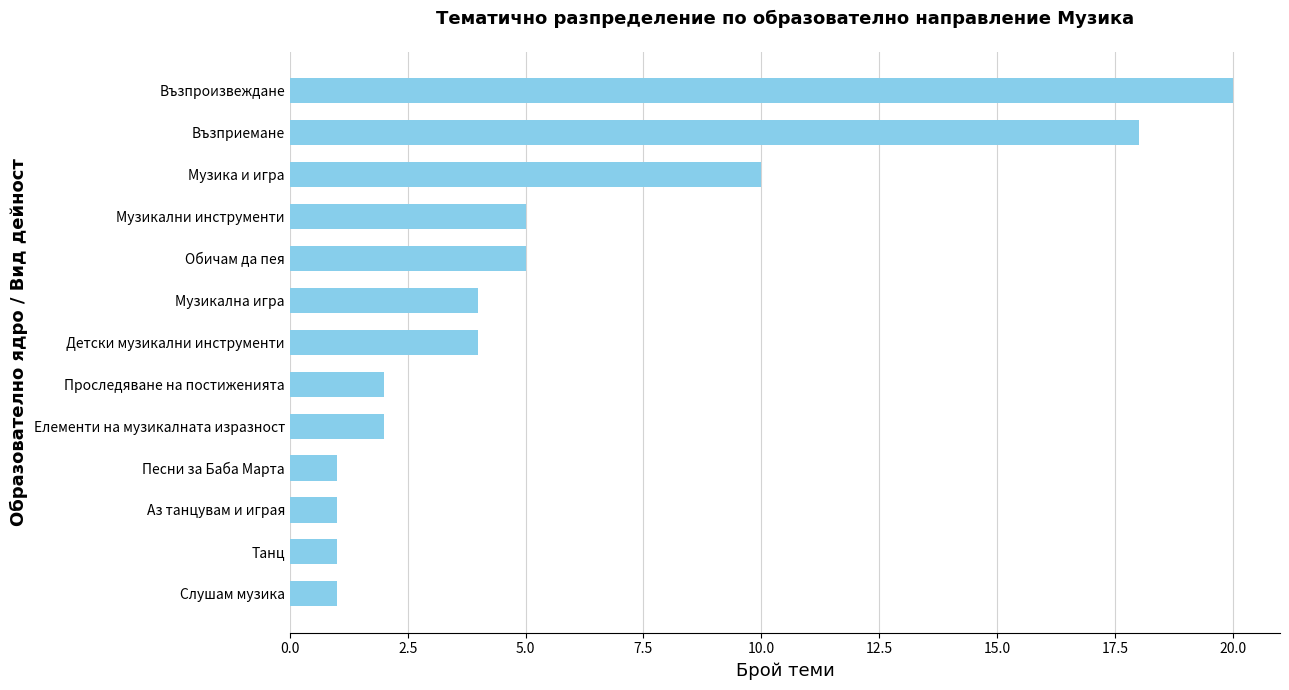

What is the smallest value displayed?

1